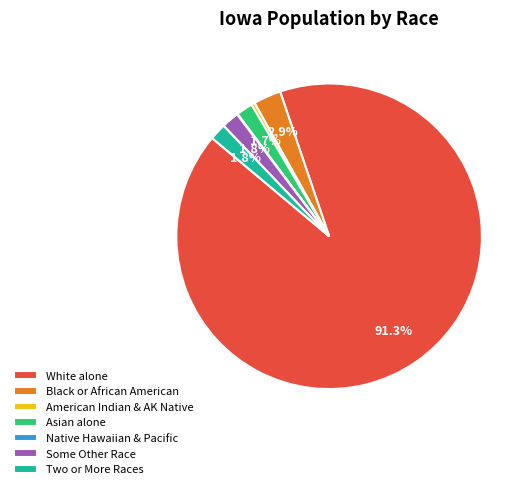

Which category has the biggest portion of the pie?

White alone